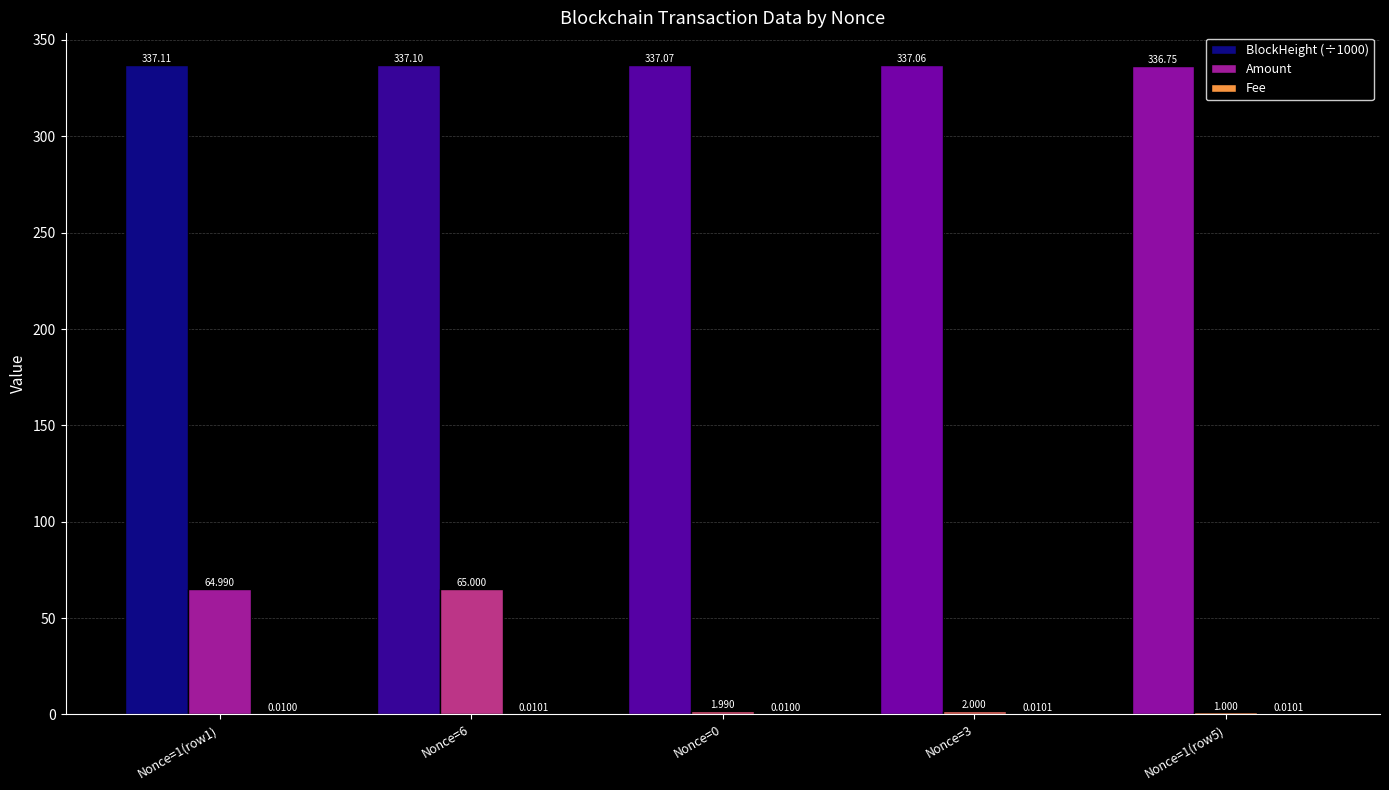

How many groups of bars are there?

5